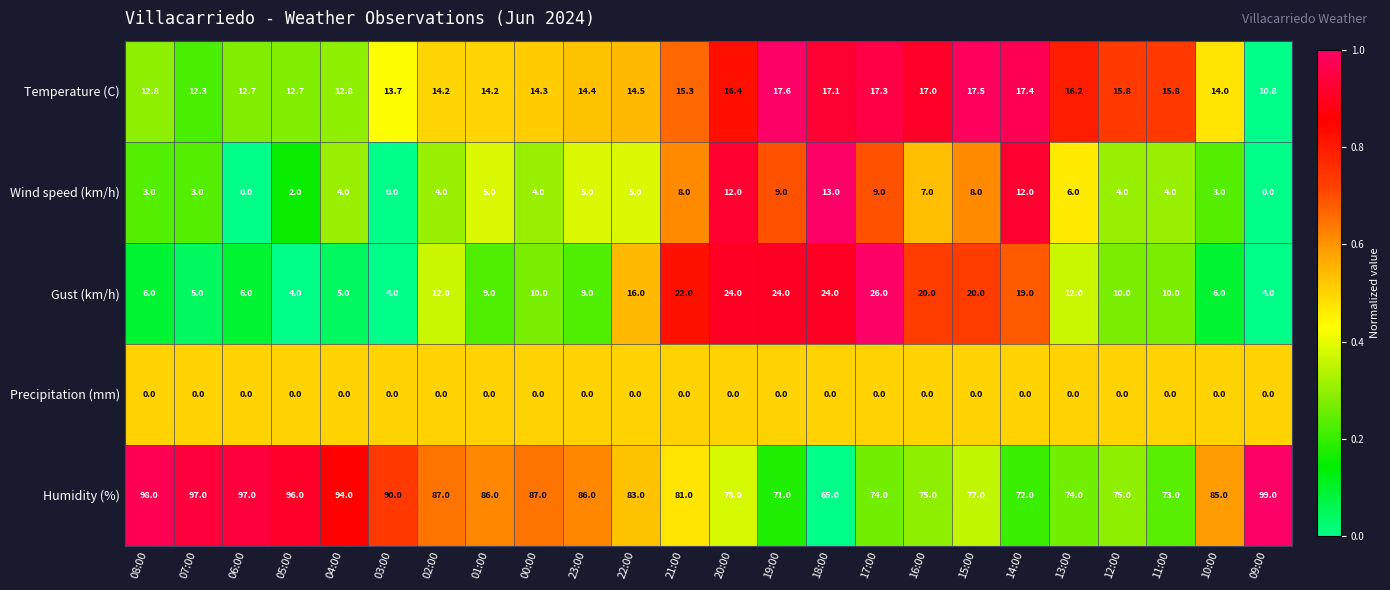

How many series are shown in this chart?

5